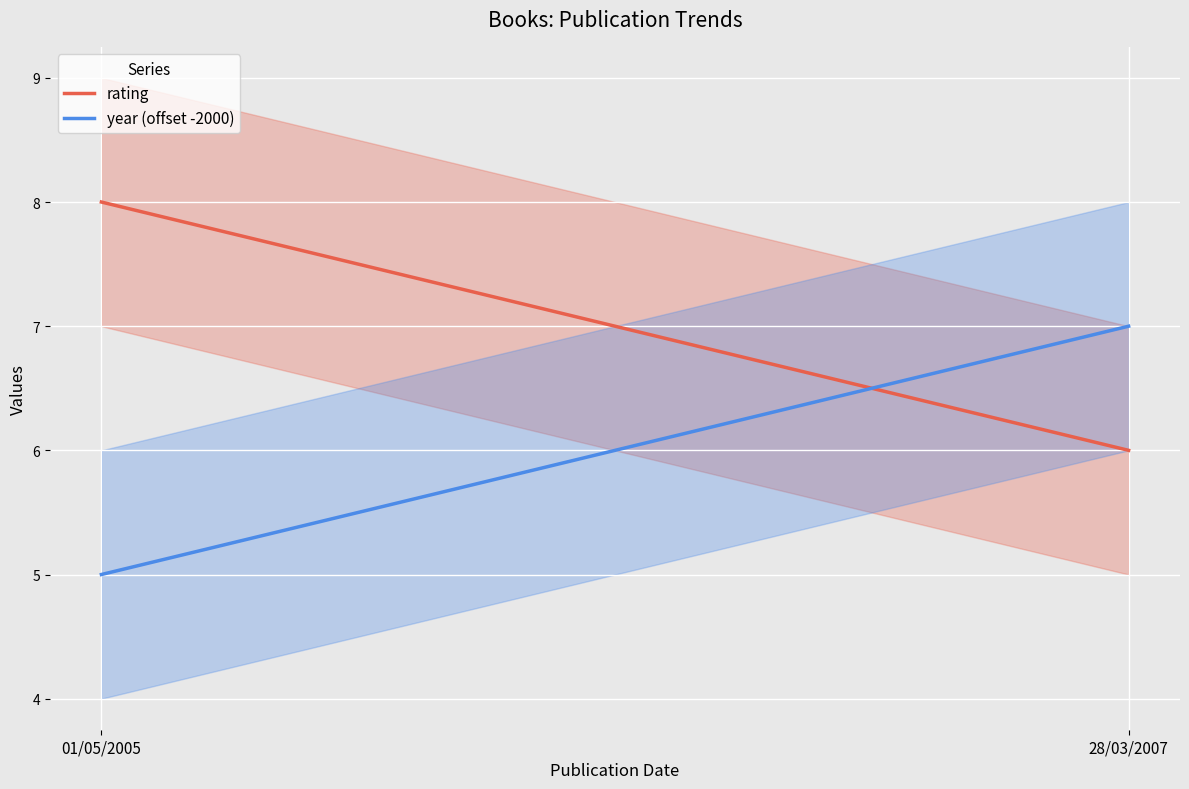

What is the sum of all rating values?

14